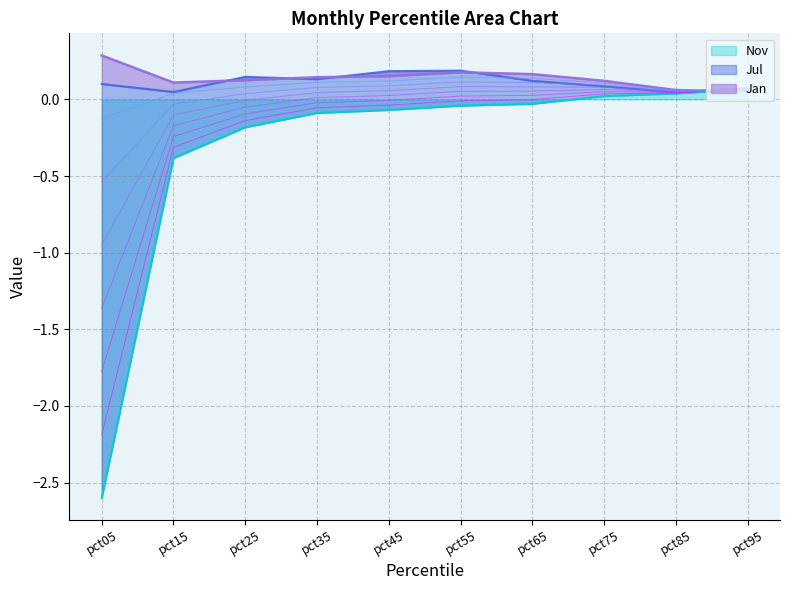

What is the difference between the maximum and minimum values in the Jul series?

0.1